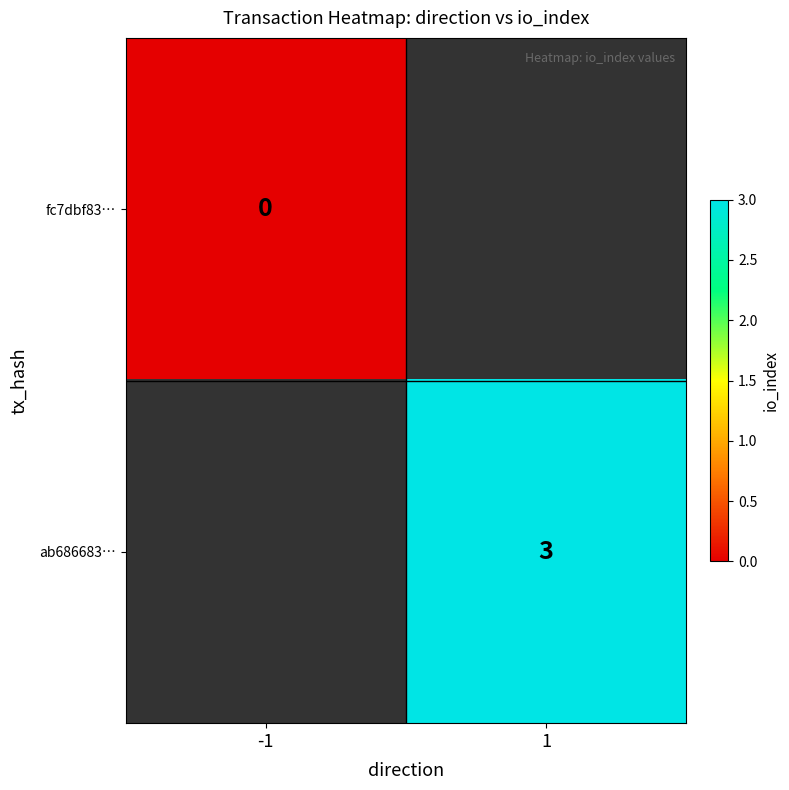

How many series are shown in this chart?

2